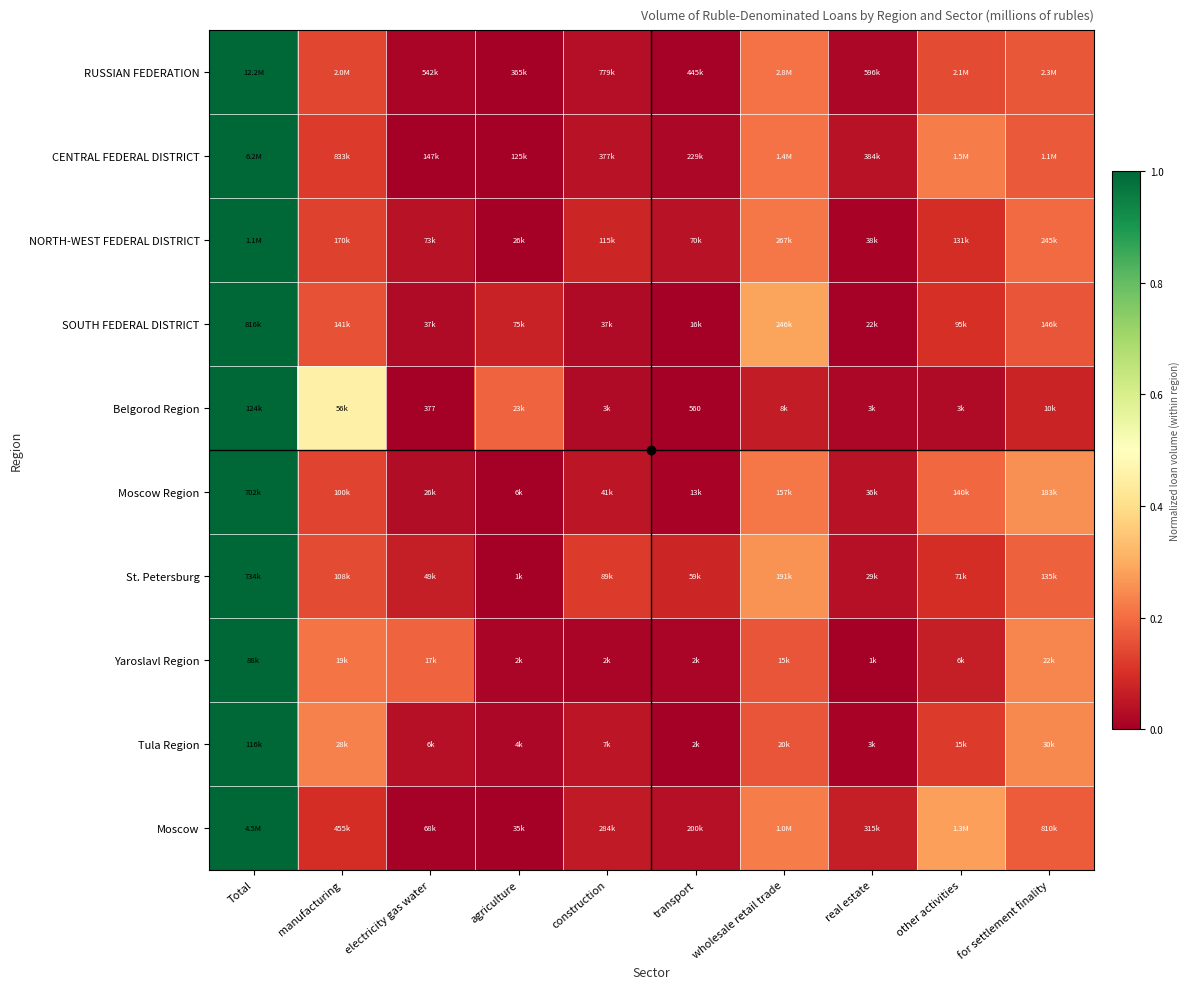

The value of Belgorod Region at transport is 0.0. True or false?

True